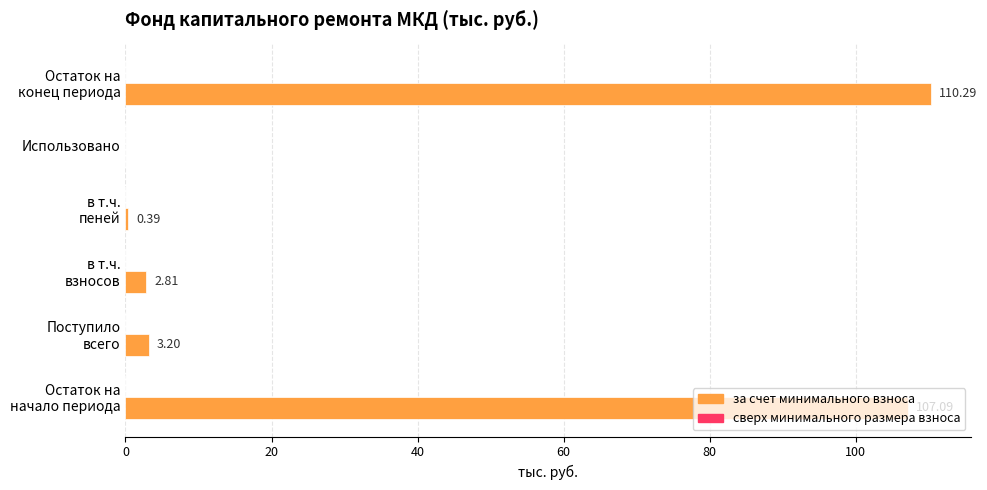

Are the bars horizontal?

Yes